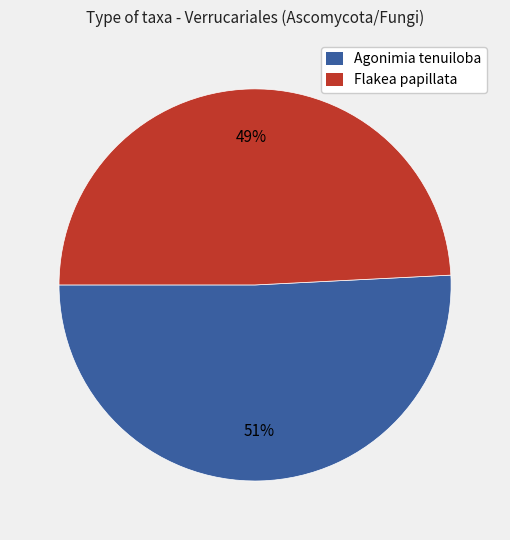

Which category has the biggest portion of the pie?

Agonimia tenuiloba